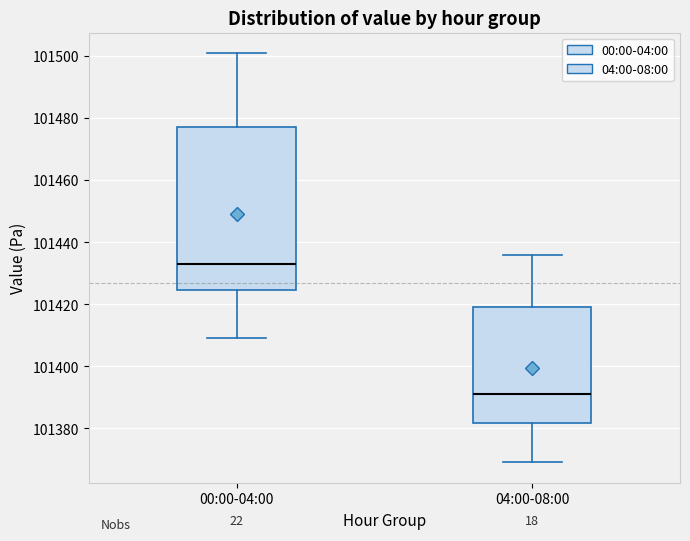

Reading left to right, transcribe this box plot: for each box, give where its median line is, the range the box spans, and where its two whiskers end, as read against the y-axis. The values are not printed on the chart, so give them approximately, as read against the axis.

00:00-04:00: median 101434, box 101424 to 101478, whiskers 101410 to 101502
04:00-08:00: median 101392, box 101382 to 101420, whiskers 101370 to 101436